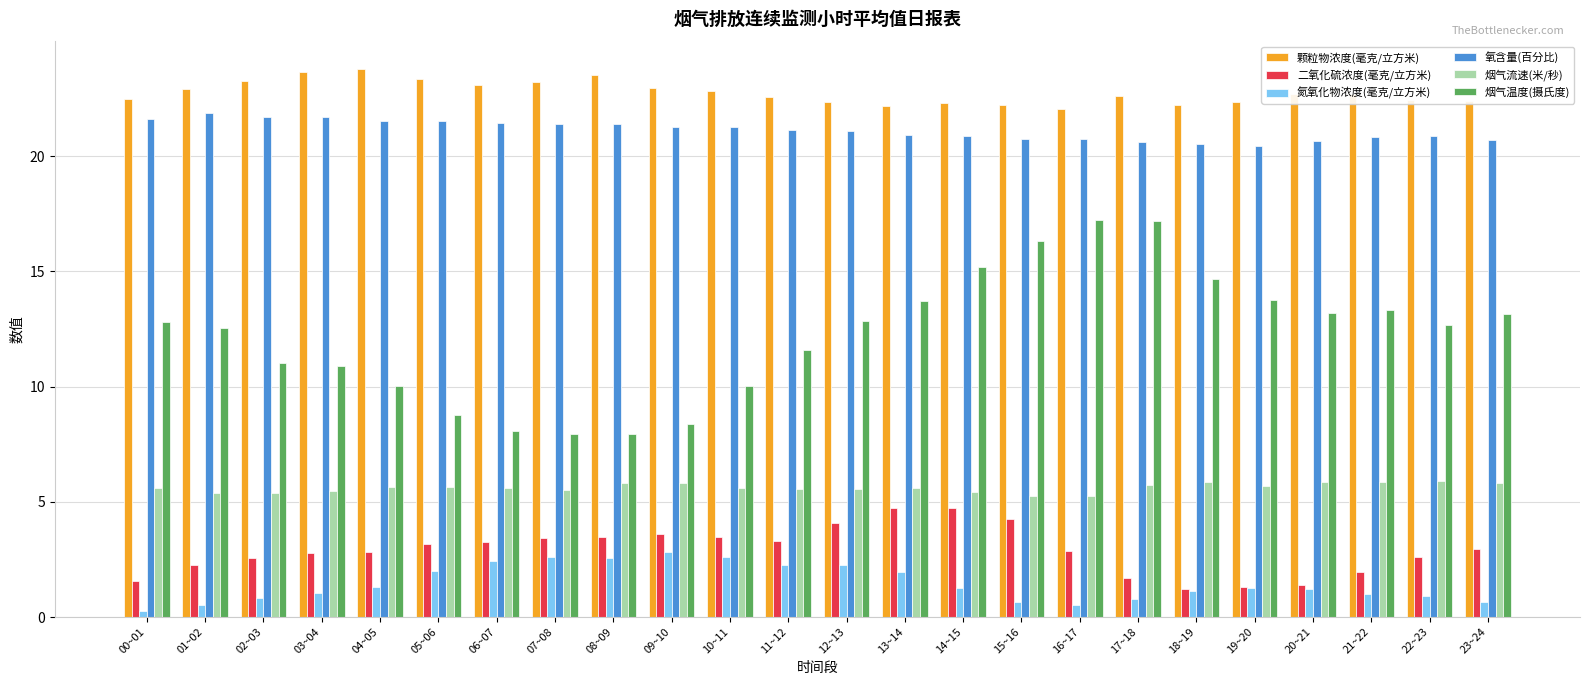

At which label does 烟气温度(摄氏度) first exceed 12?

00~01